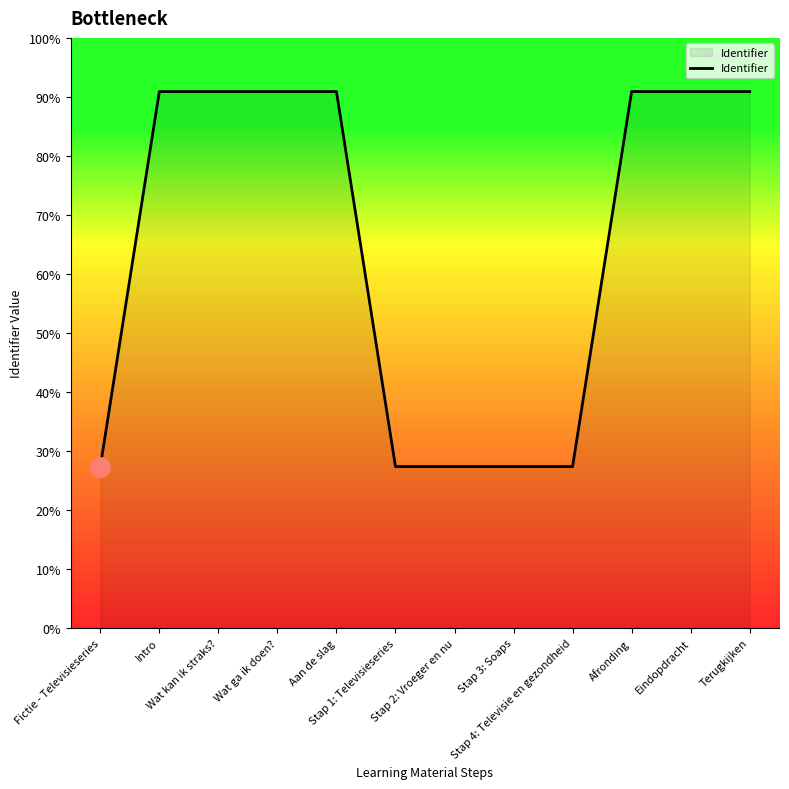

How many interior local peaks (higher than both neighbors) does the data have?

1